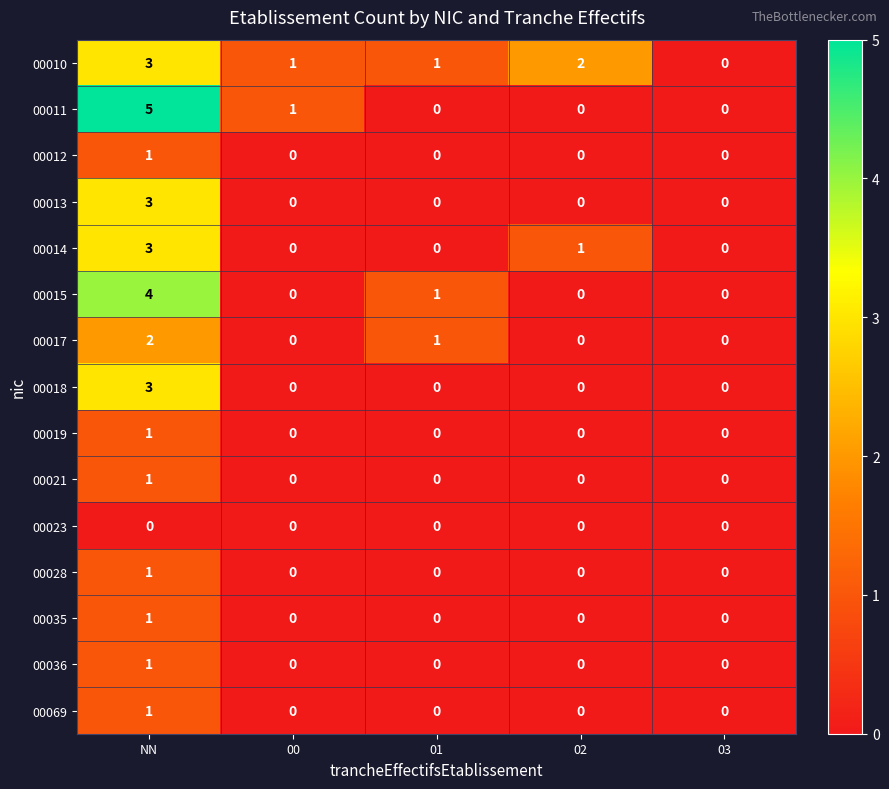

Is it true that 00011 equals 3 at 02?

False